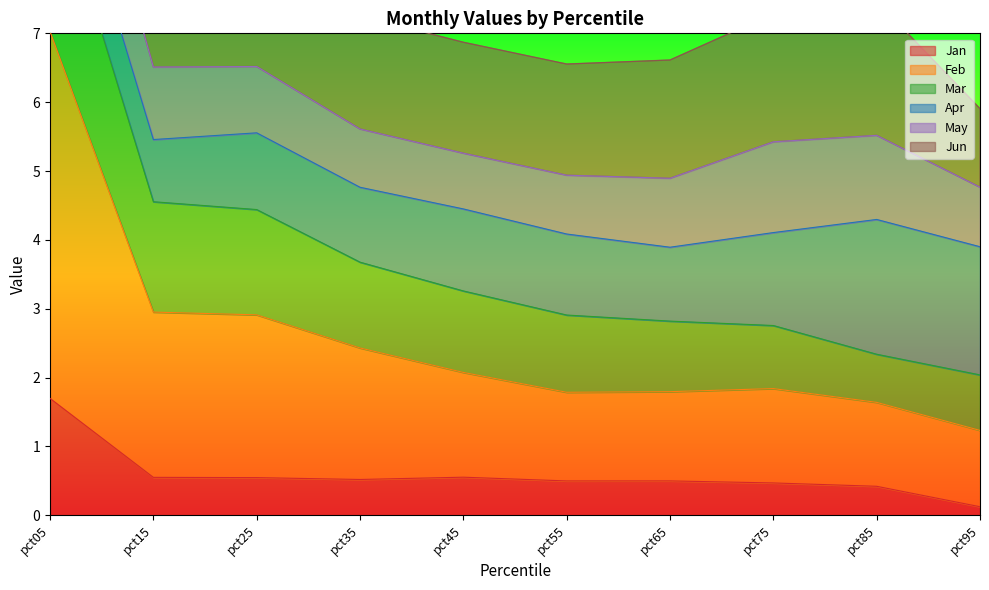

At which category does the chart reach its peak across all series?

pct05